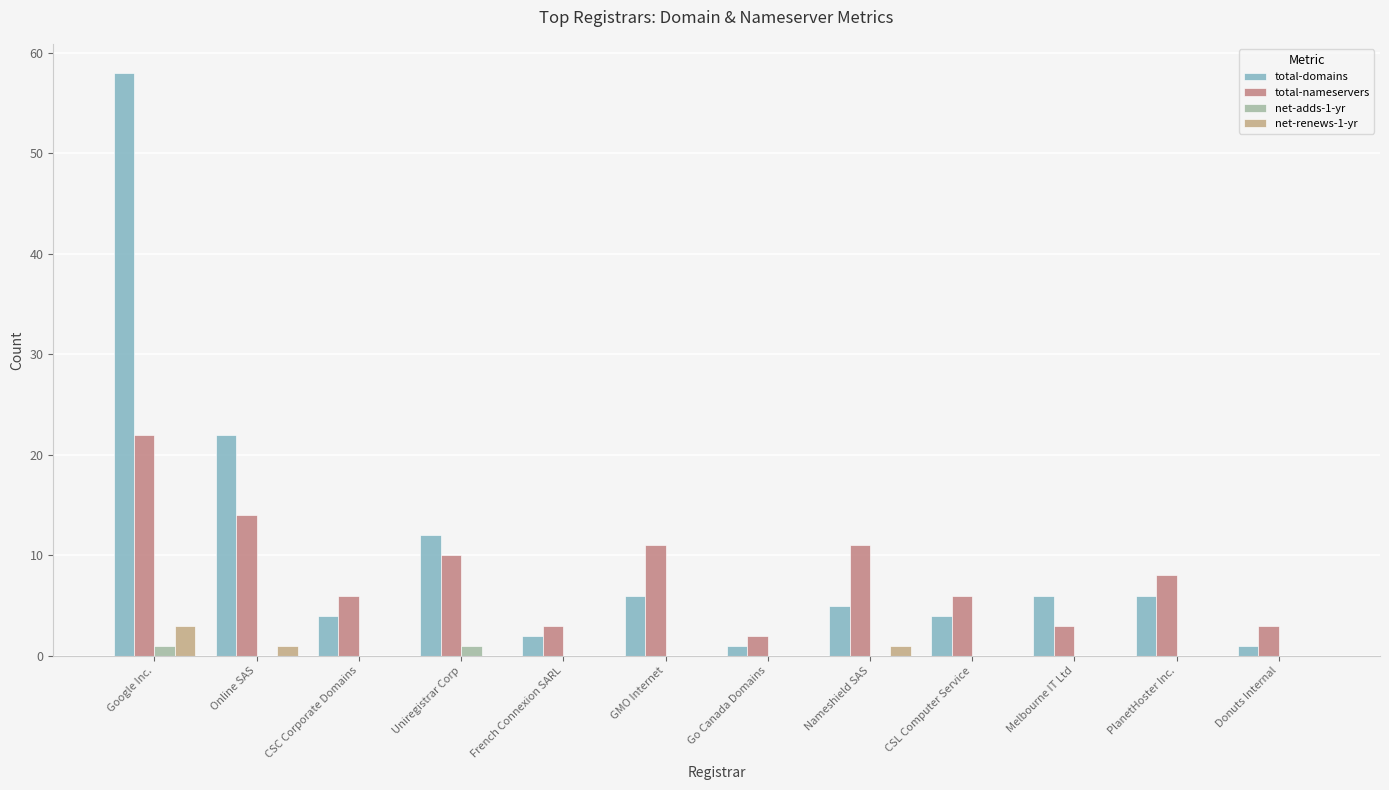

Count the number of categories in the chart.

12